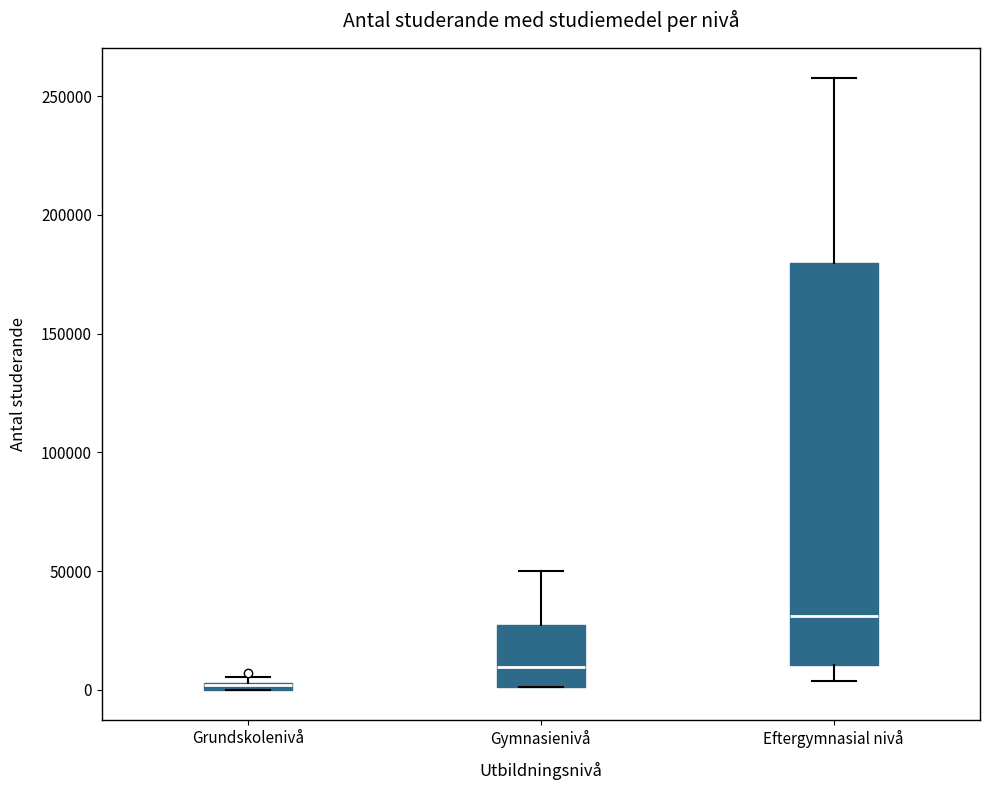

Where is the upper edge of the box for Grundskolenivå on the y-axis? The values are not printed on the chart, so give them approximately, as read against the axis.

5000